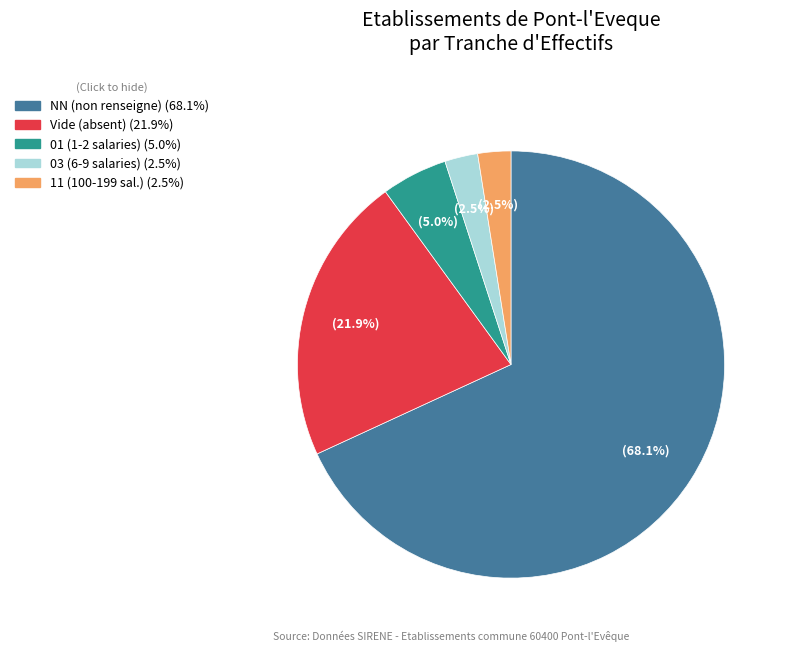

Is there a majority slice in this chart?

Yes